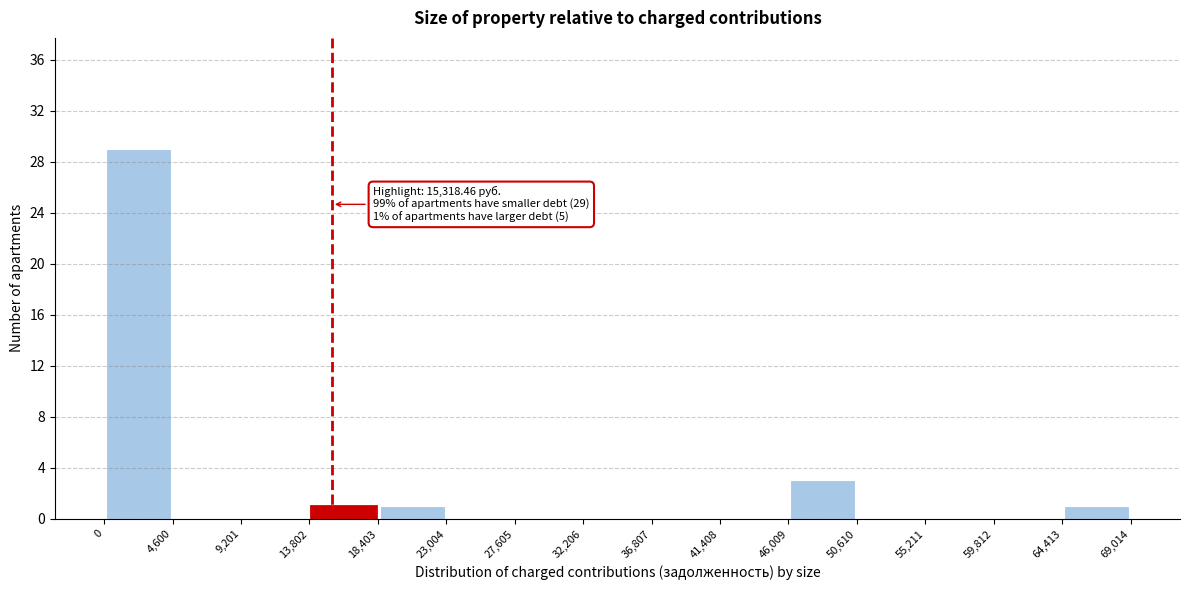

Over which range of the x-axis is the bar tallest?

0 to 4,600